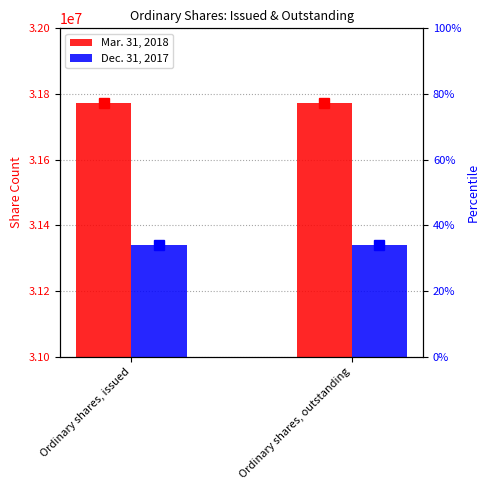

Rank the categories by Dec. 31, 2017 value from highest to lowest.

Ordinary shares, issued, Ordinary shares, outstanding